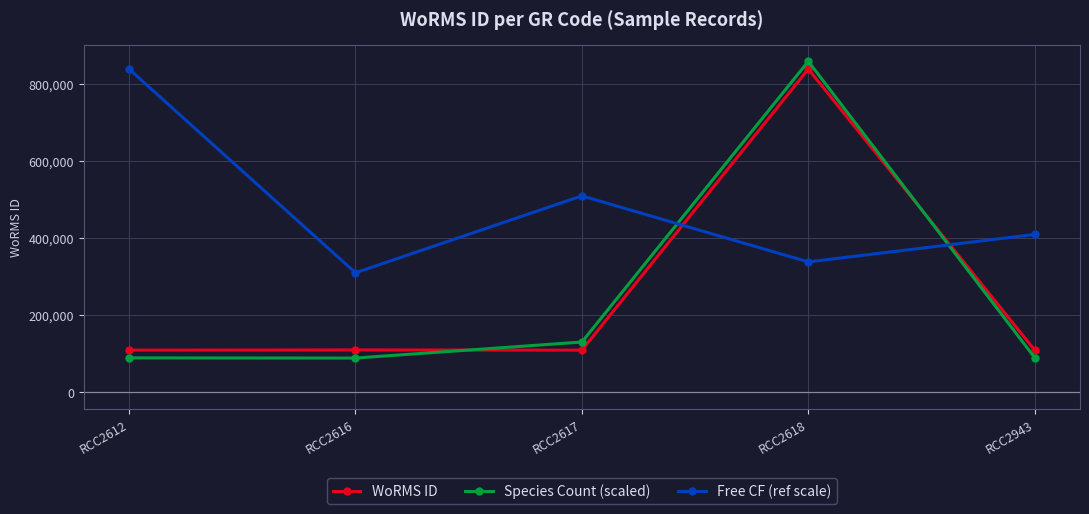

Is it true that WoRMS ID equals 109545.0 at RCC2943?

True